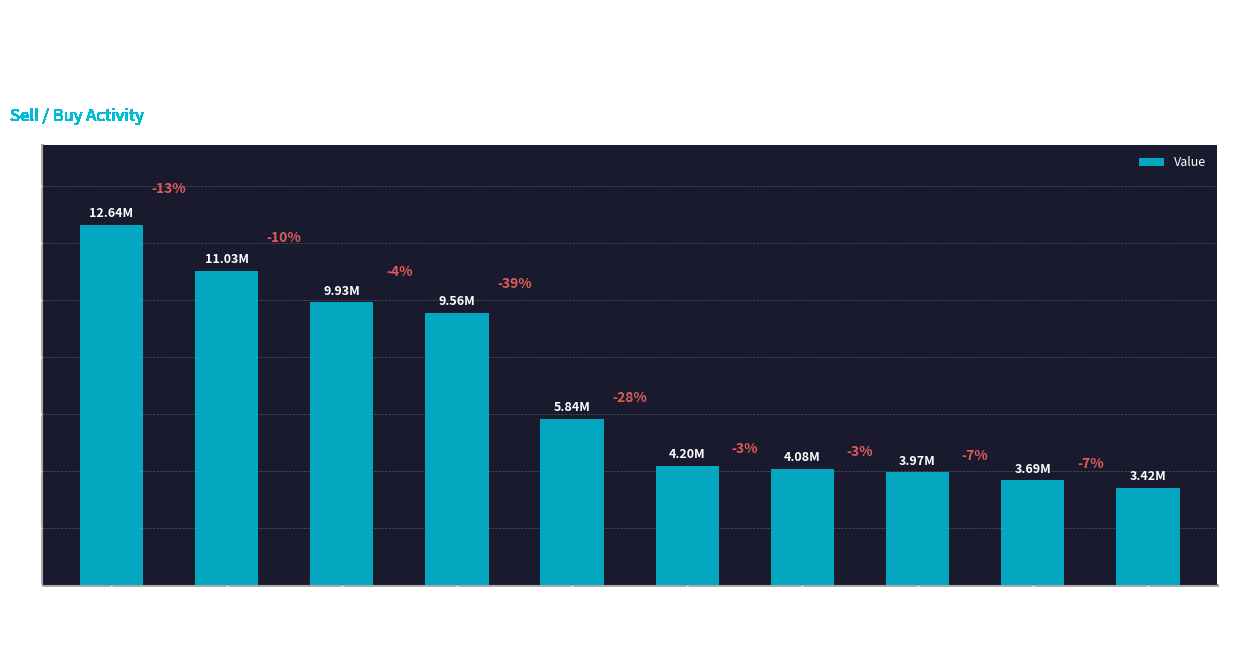

What is the change in value from Global Pmts Inc to Tjx Cos Inc New?

-661000